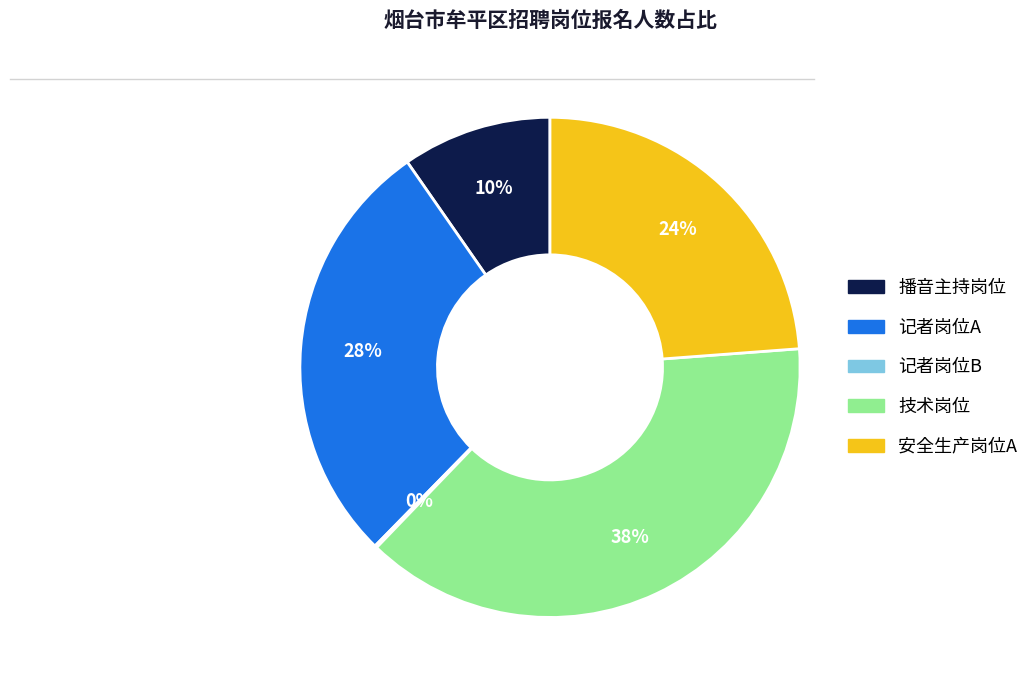

To the nearest percent, what is the average slice percentage?

20%